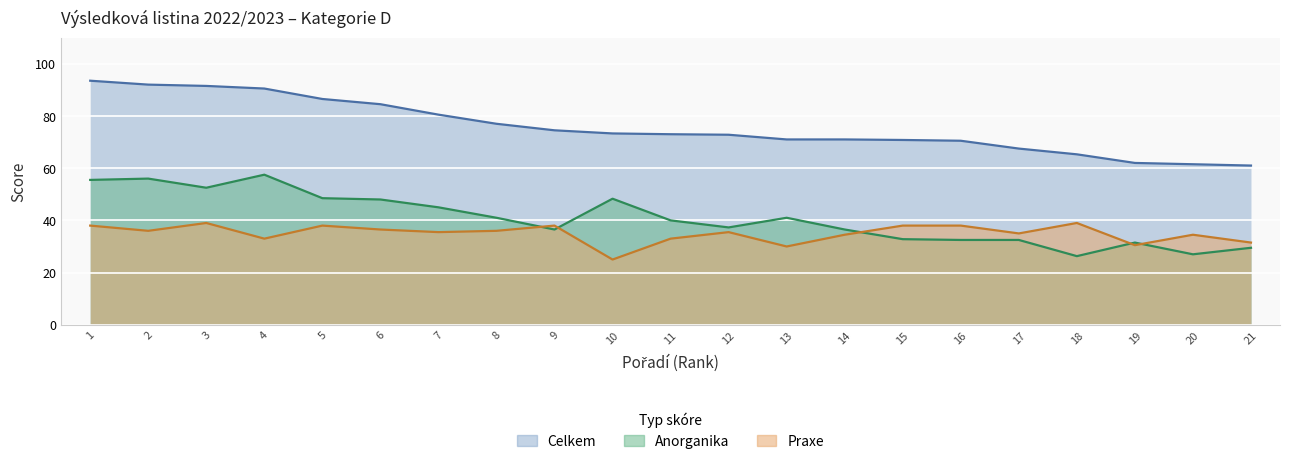

How many values in the Celkem series are below 73?

10